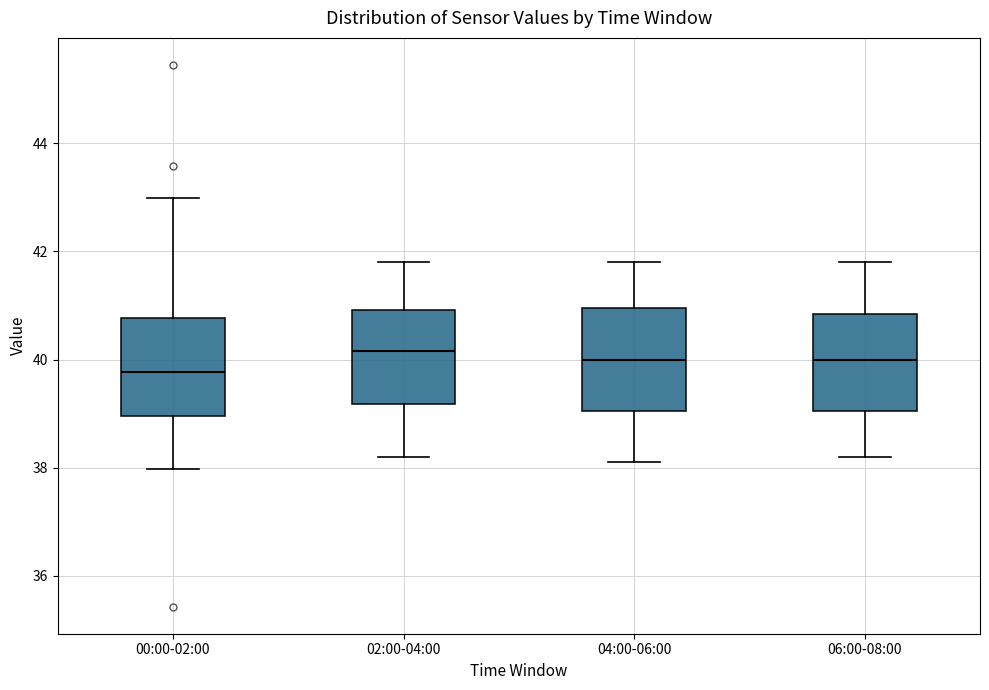

Reading left to right, read every box against the y-axis: the position of its median line, the range the box covers, and the ends of its whiskers. The values are not printed on the chart, so give them approximately, as read against the axis.

00:00-02:00: median 39.8, box 39.0 to 40.8, whiskers 38.0 to 43.0
02:00-04:00: median 40.2, box 39.2 to 41.0, whiskers 38.2 to 41.8
04:00-06:00: median 40.0, box 39.0 to 41.0, whiskers 38.2 to 41.8
06:00-08:00: median 40.0, box 39.0 to 40.8, whiskers 38.2 to 41.8